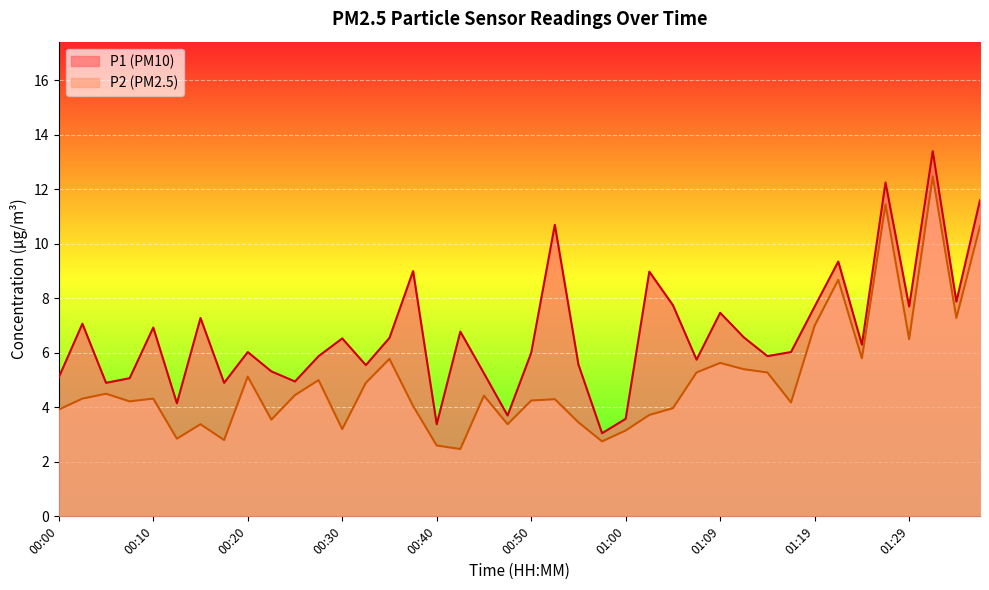

Which label corresponds to the smallest value in the chart?

00:42